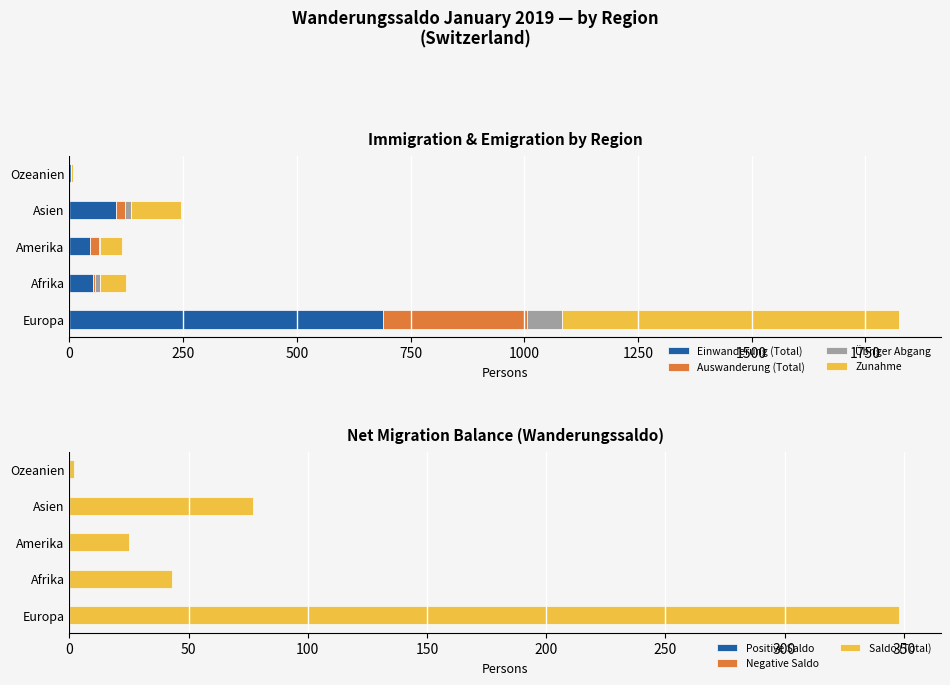

True or false: Auswanderung (Total) has a value of 19 at Amerika.

True